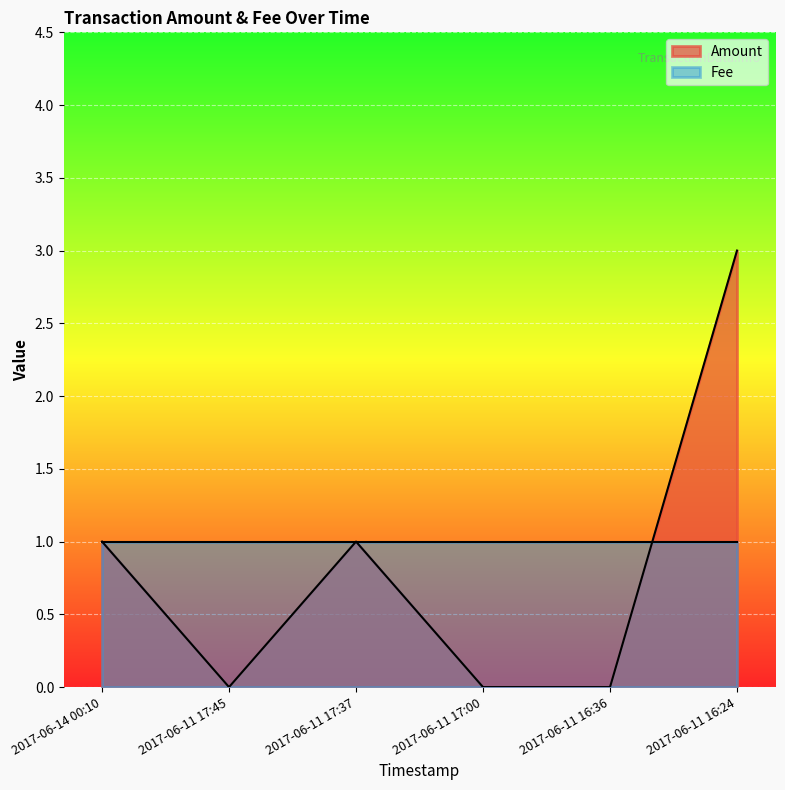

Where does the data first go above 1?

2017-06-11 16:24